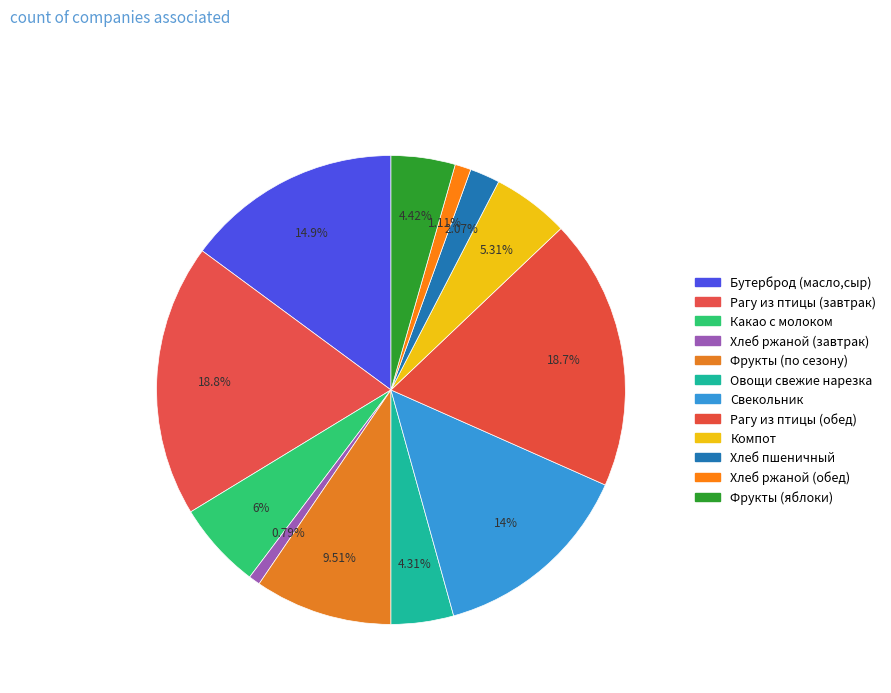

How many segments does this pie chart have?

12